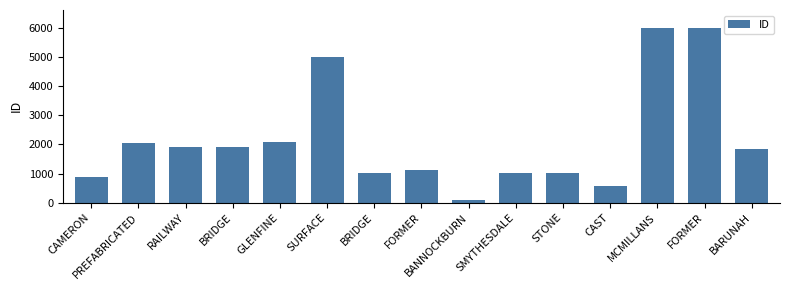

Is it true that the value at BANNOCKBURN is 42?

False